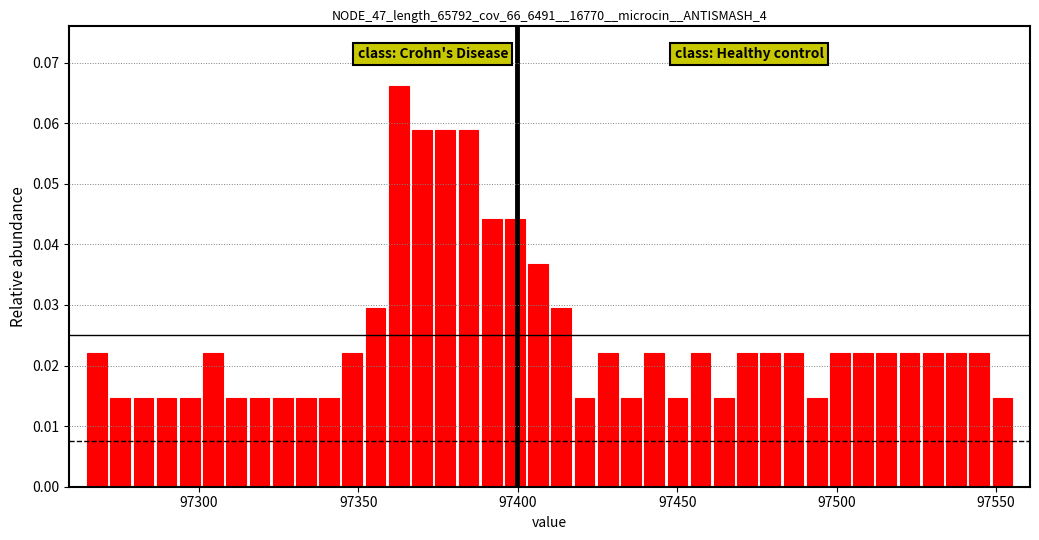

Read against the x-axis, roughly where is the centre of the tallest bar?

97365